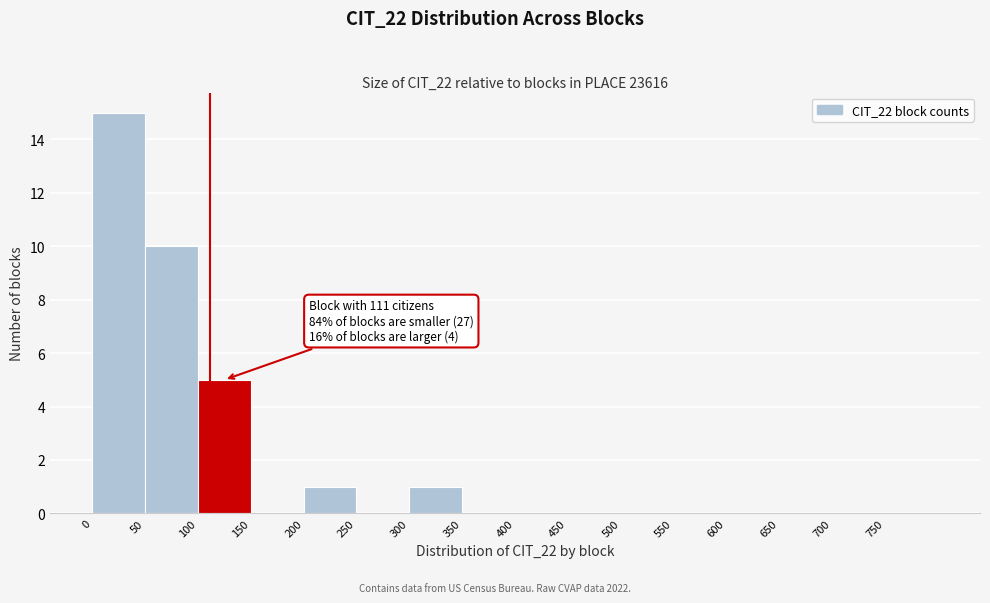

Over which range of the x-axis is the bar tallest?

0 to 50